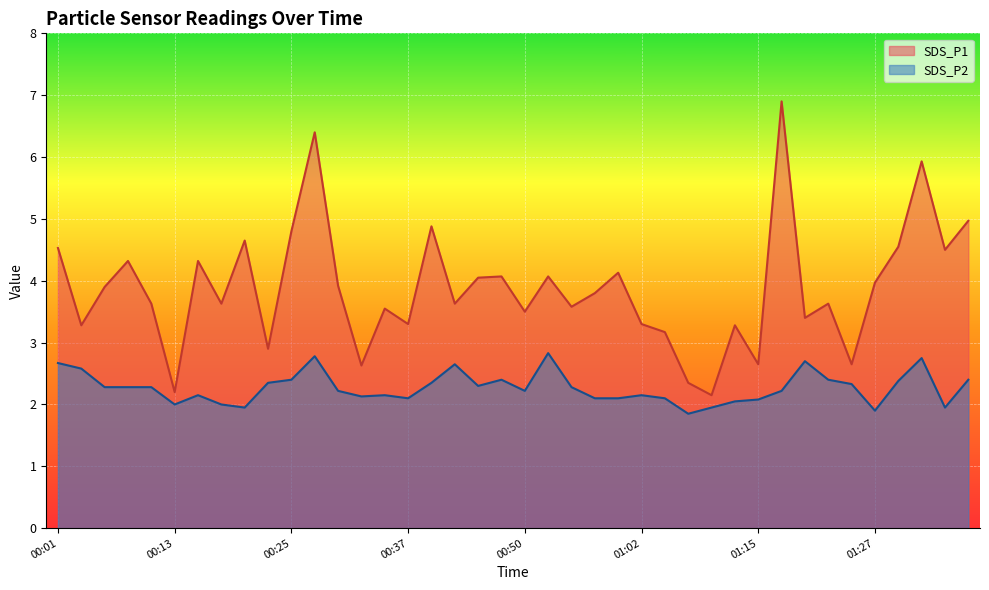

What is the value of the SDS_P2 point at the 27th from the left?

2.1